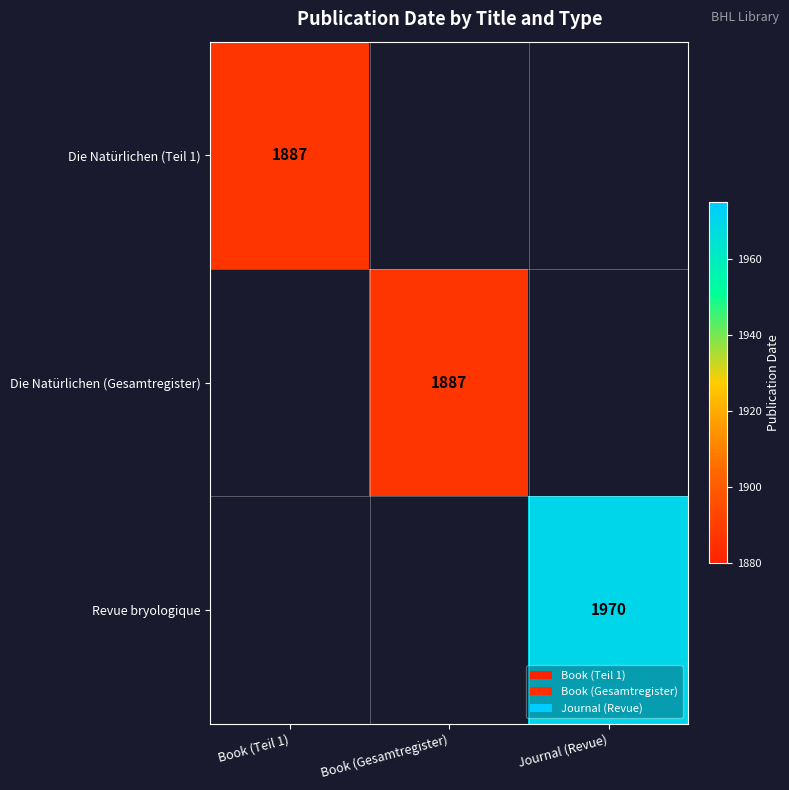

Is it true that Die Natürlichen (Gesamtregister) equals 1887 at Book (Gesamtregister)?

True